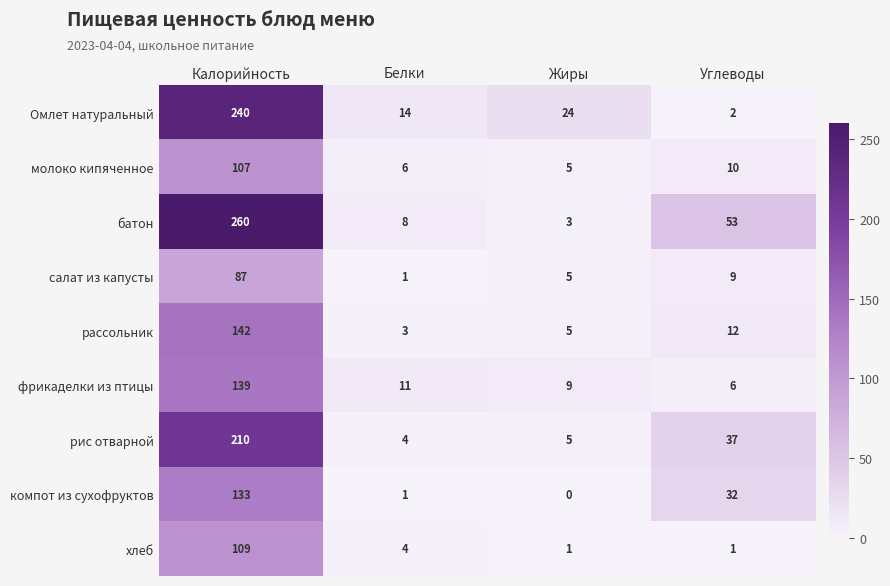

Which series has the largest range (max minus min)?

батон